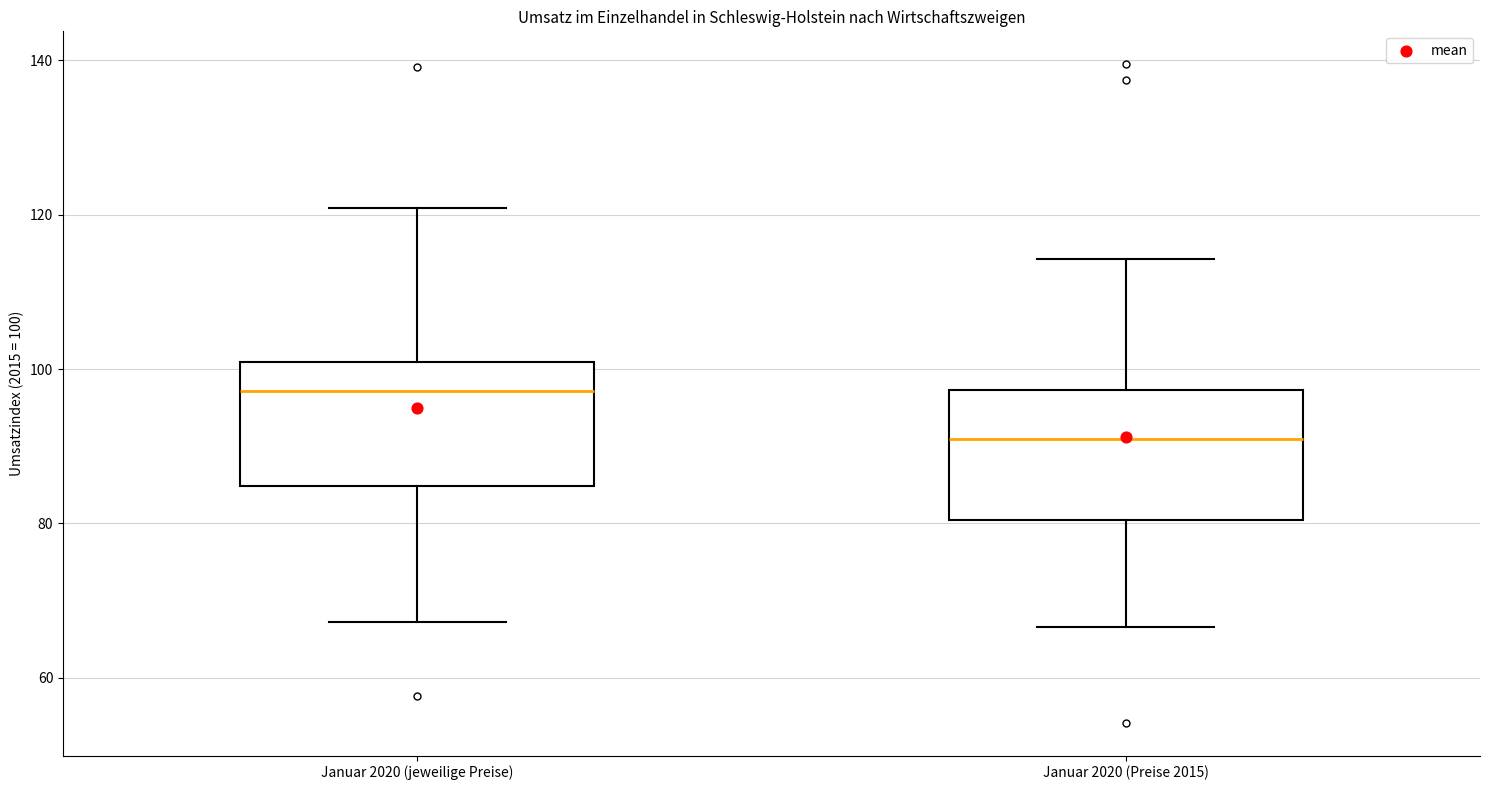

Reading left to right, read every box against the y-axis: the position of its median line, the range the box covers, and the ends of its whiskers. The values are not printed on the chart, so give them approximately, as read against the axis.

Januar 2020 (jeweilige Preise): median 98, box 84 to 100, whiskers 68 to 120
Januar 2020 (Preise 2015): median 90, box 80 to 98, whiskers 66 to 114